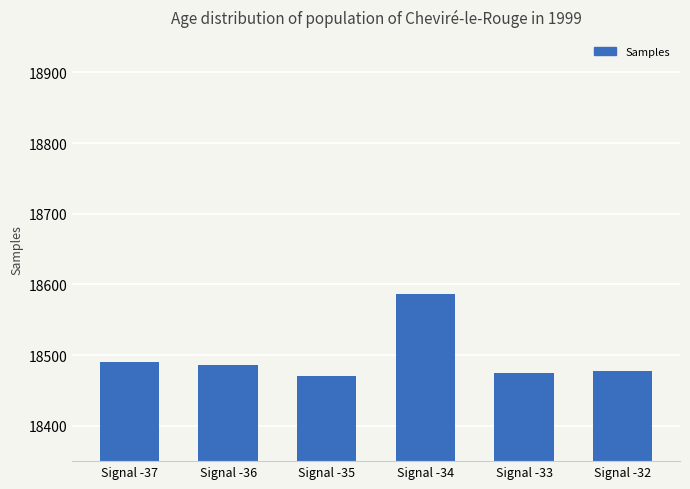

True or false: the data shows 11976.4 at Signal -34.

False